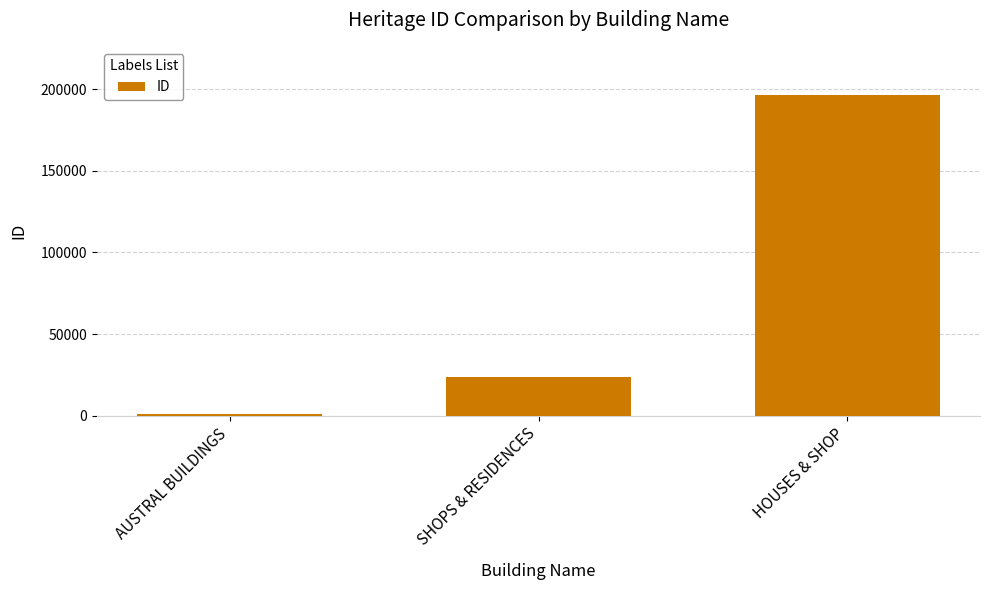

The value at HOUSES & SHOP is 48687. True or false?

False